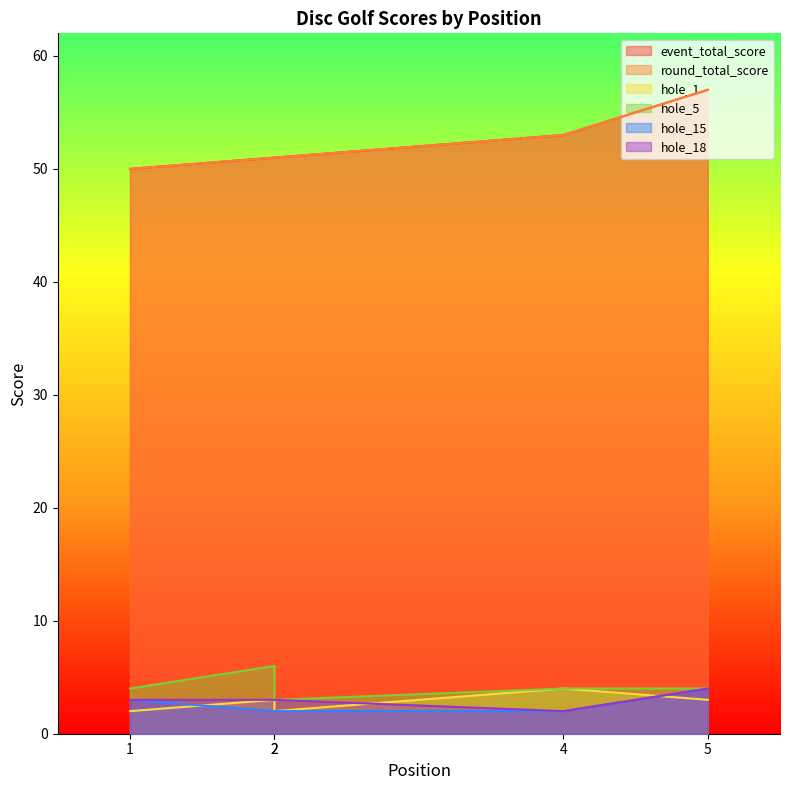

Is it true that event_total_score equals 31 at 5?

False